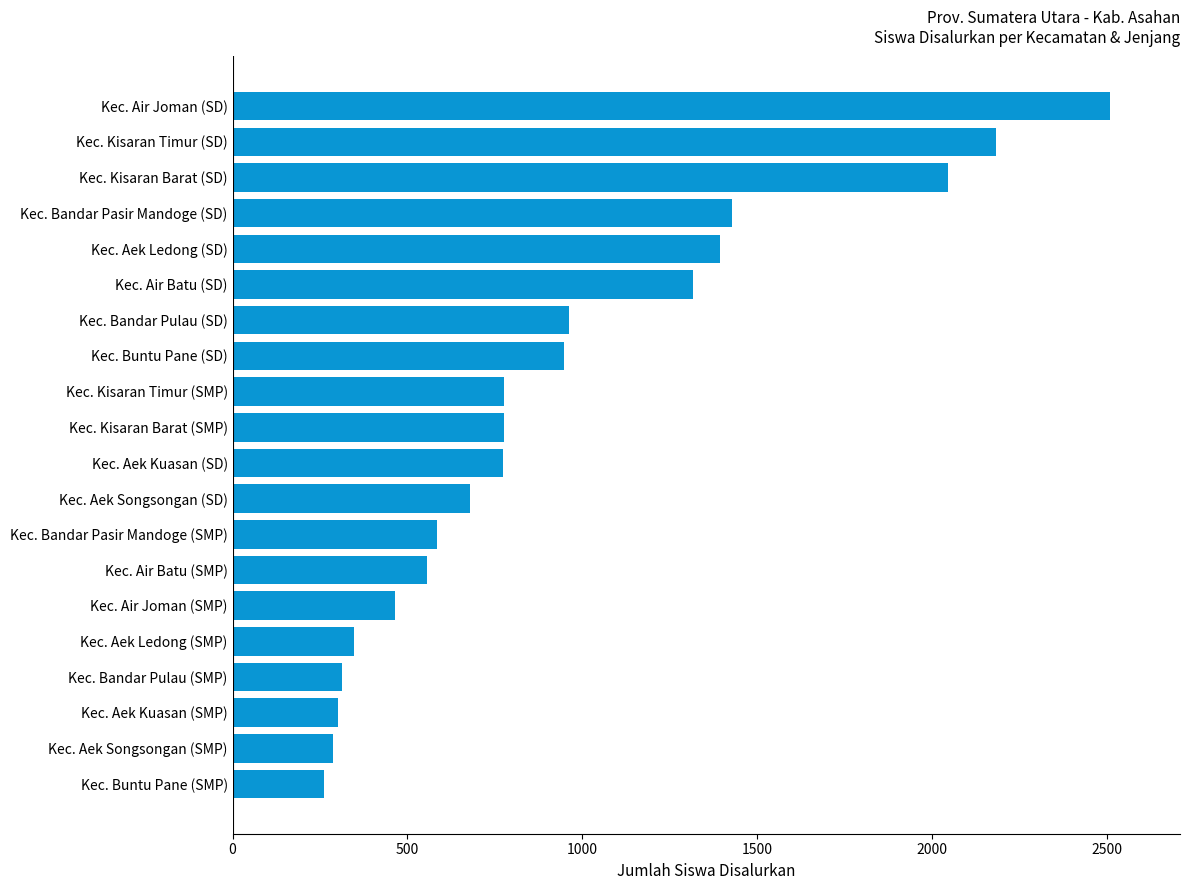

Is it true that the value at Kec. Aek Songsongan (SD) is 406?

False